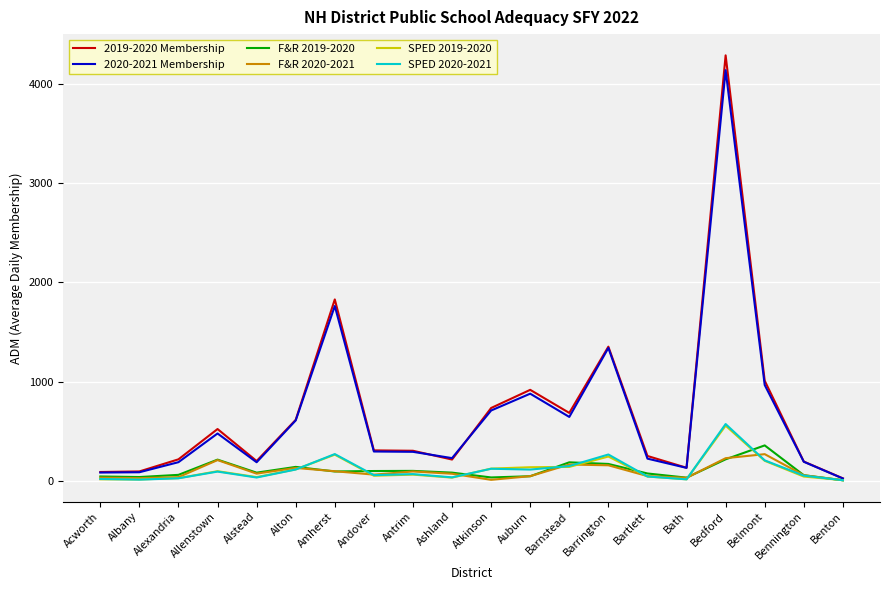

The 2019-2020 Membership series shows 921.4 at Allenstown. True or false?

False